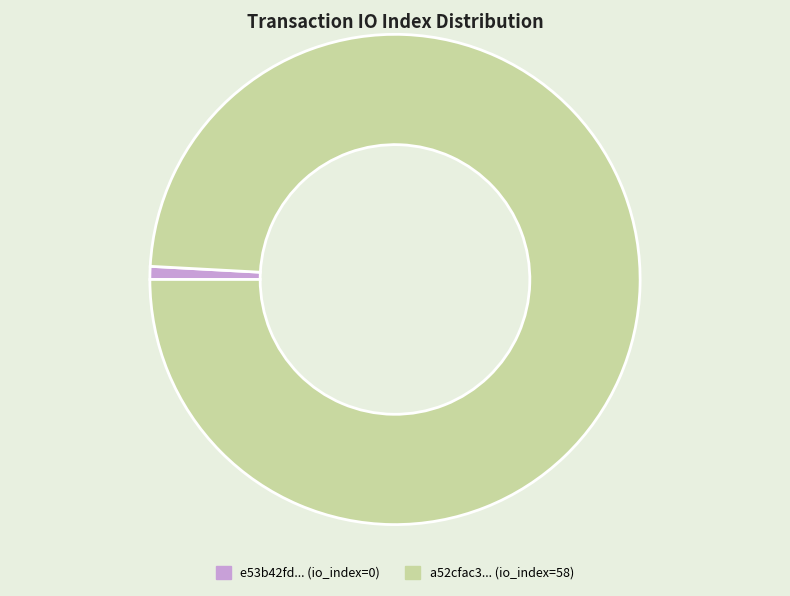

Which slice is the smallest?

e53b42fd... (io_index=0)